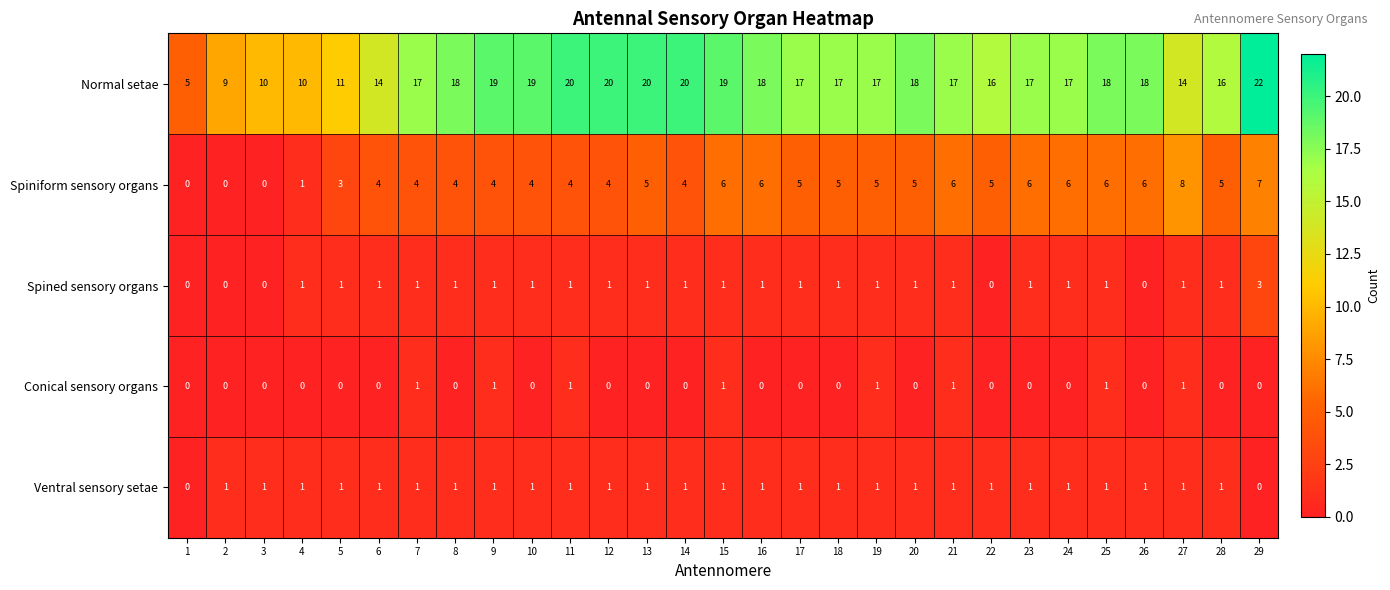

Which series changed the most between 10 and 12?

Normal setae